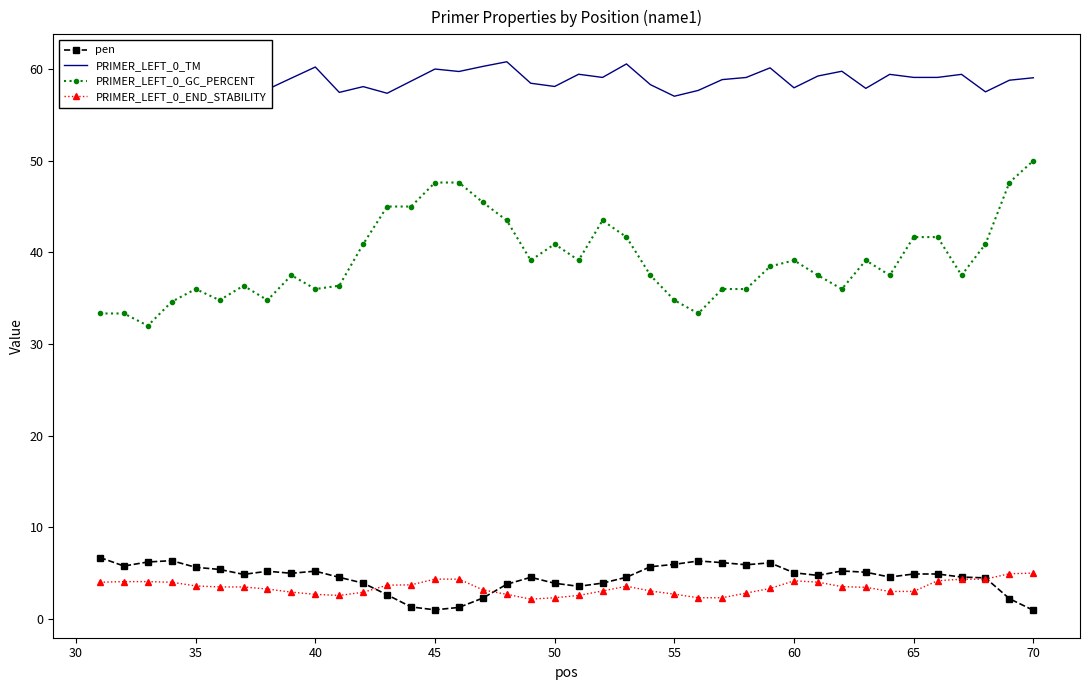

At how many categories does at least one series exceed 27?

40